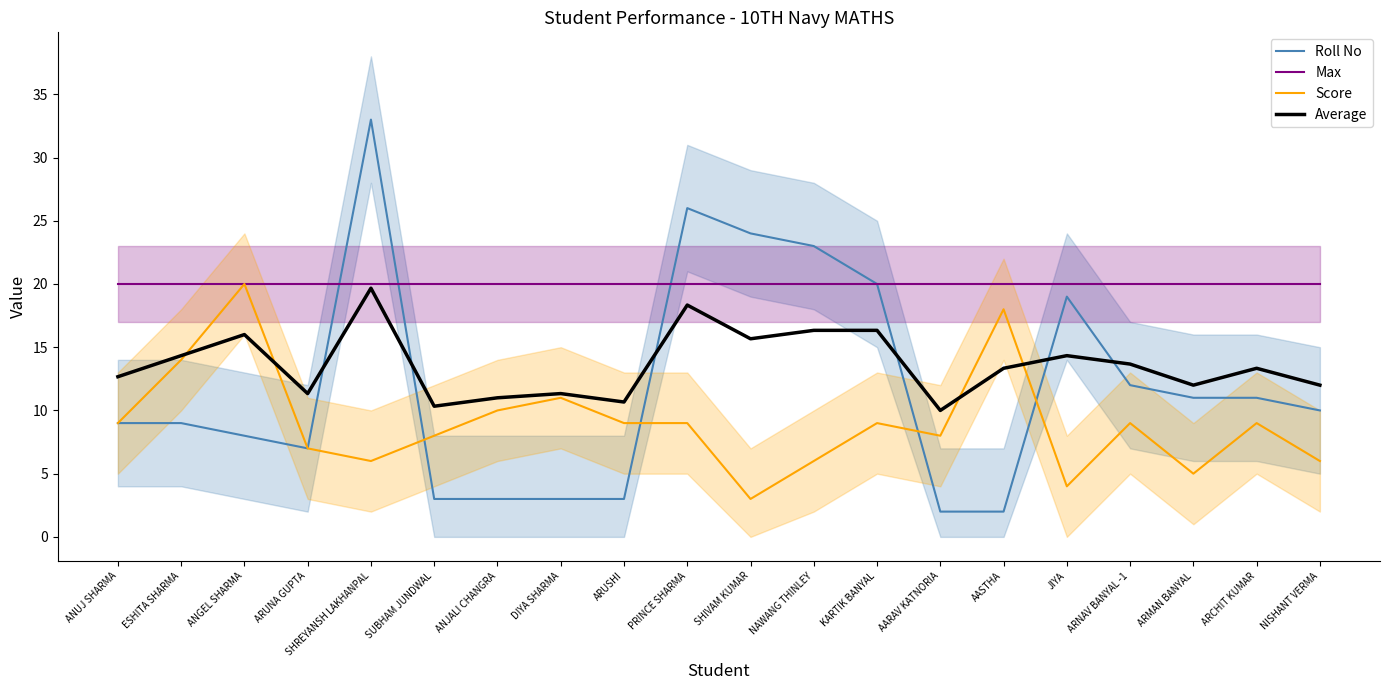

What is the label of the 4th point from the left?

ARUNA GUPTA